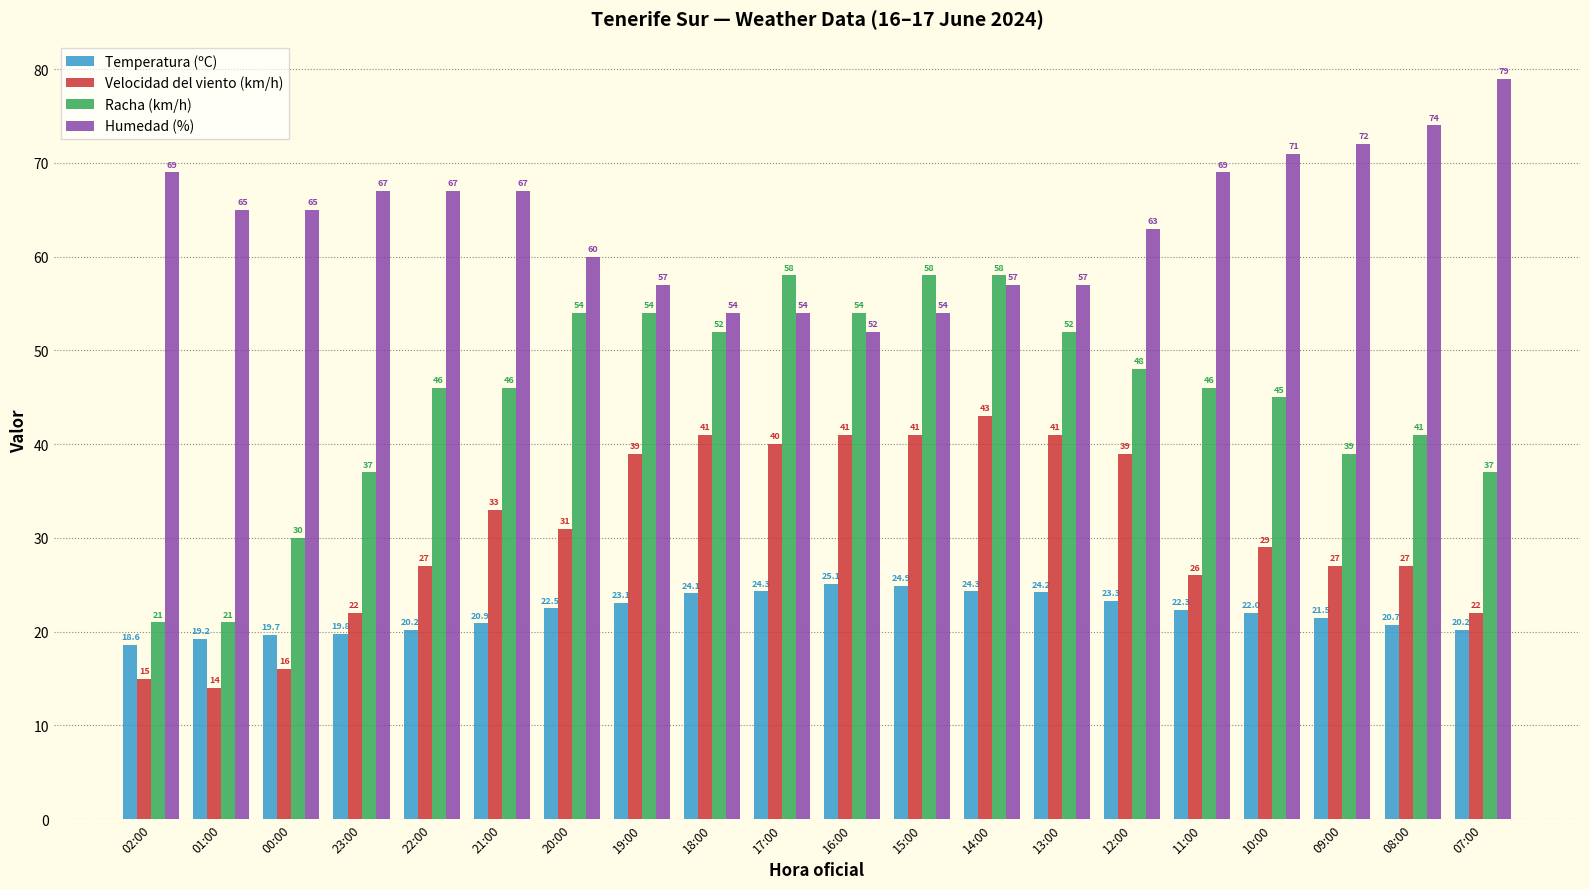

Which series has the largest range (max minus min)?

Racha (km/h)